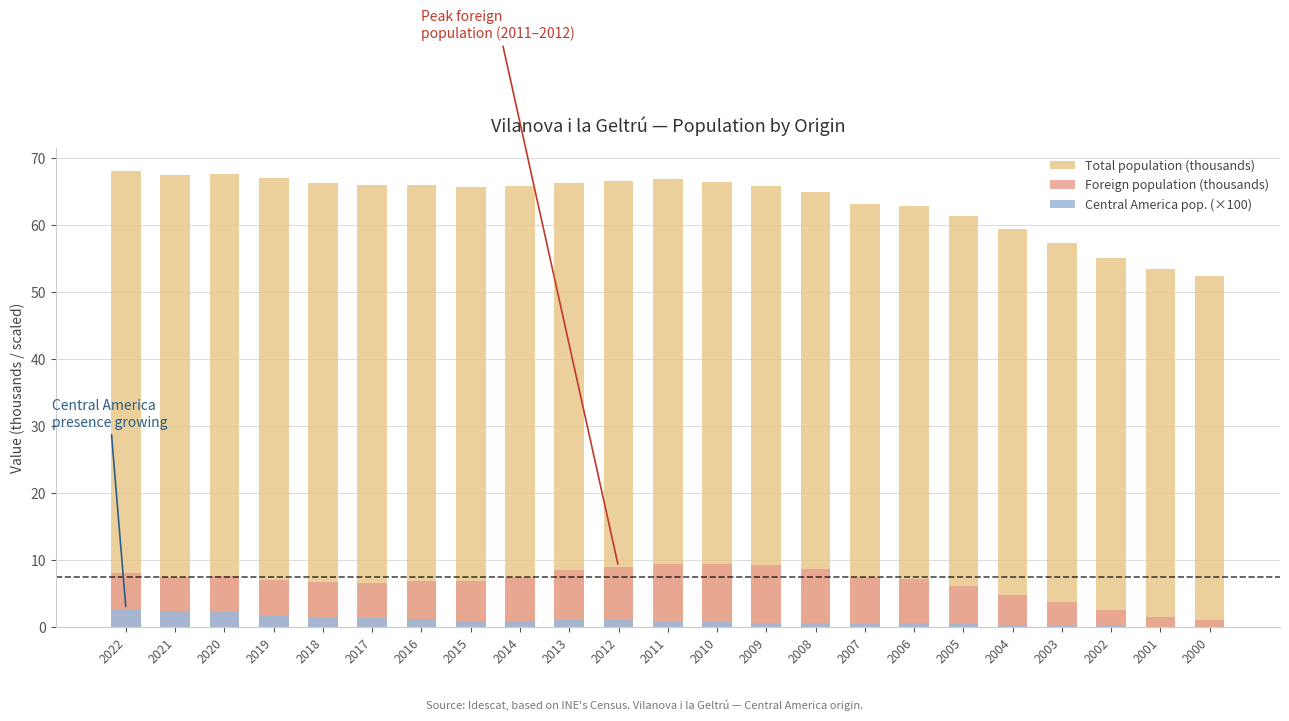

What is the difference between the second highest and minimum values in the Total population (thousands) series?

15.3